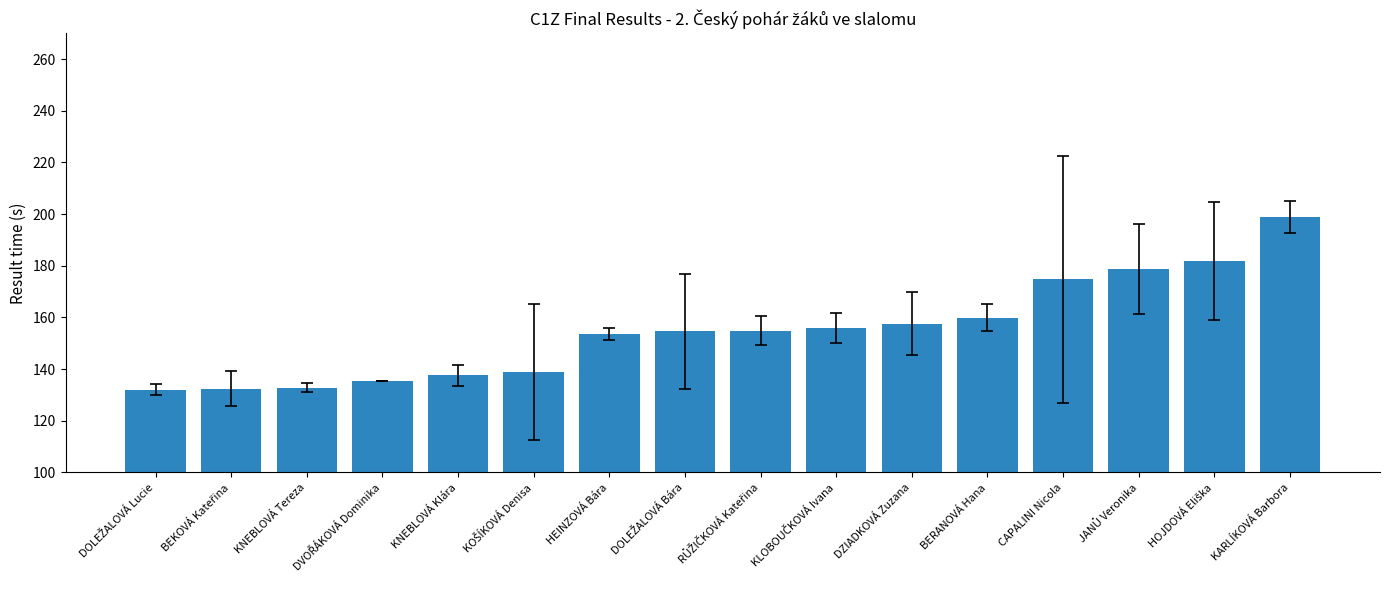

How many bars are there in total?

16